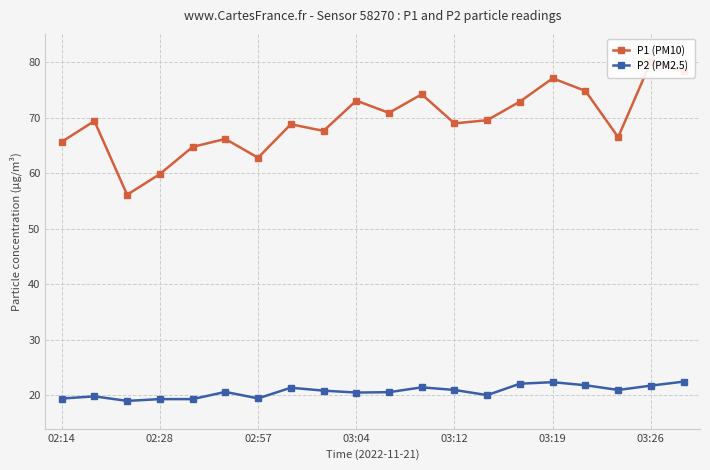

True or false: P2 (PM2.5) and P1 (PM10) intersect in this chart.

False